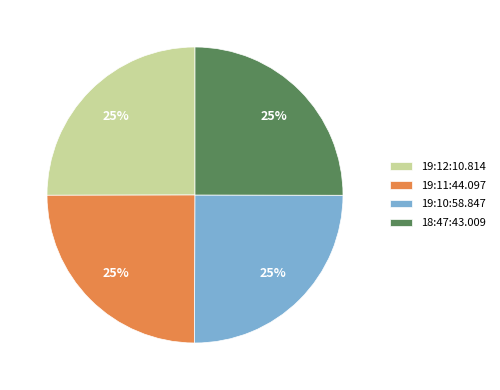

What is the ratio of the value at 18:47:43.009 to the value at 19:10:58.847?

1.0